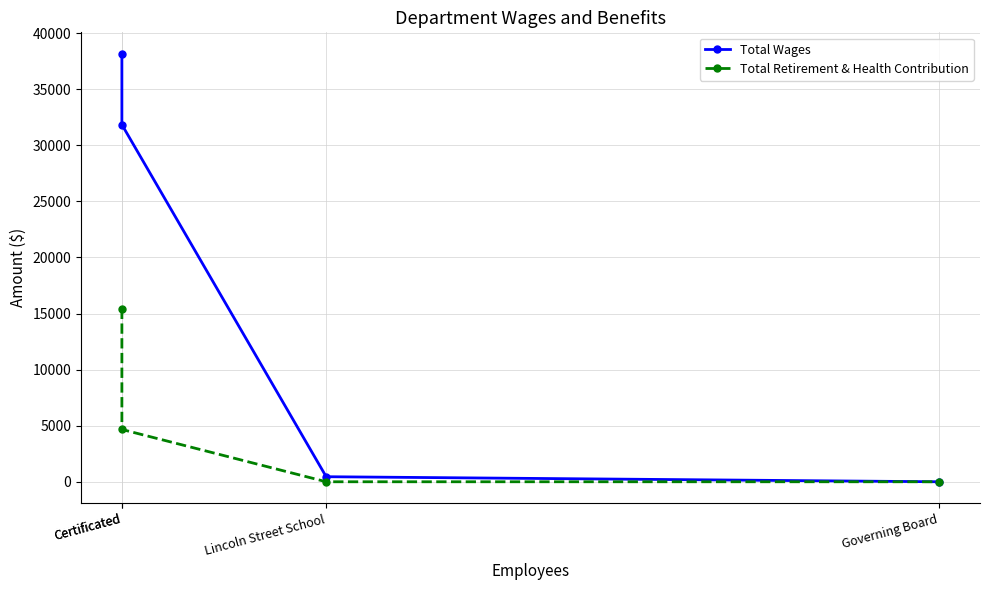

True or false: Total Retirement & Health Contribution has more than 1 points higher than both neighbors.

False